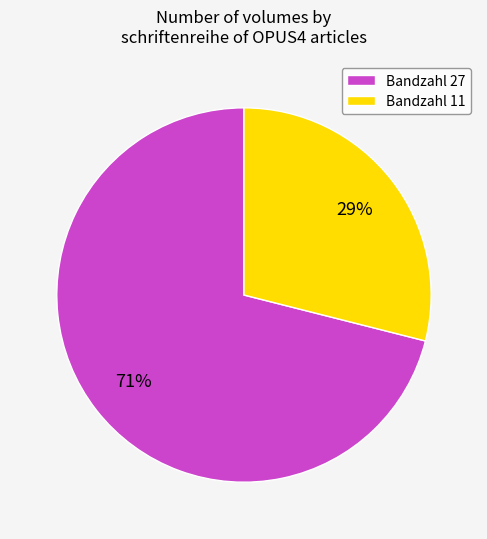

To the nearest percent, what is the combined percentage of Bandzahl 11 and Bandzahl 27?

100%